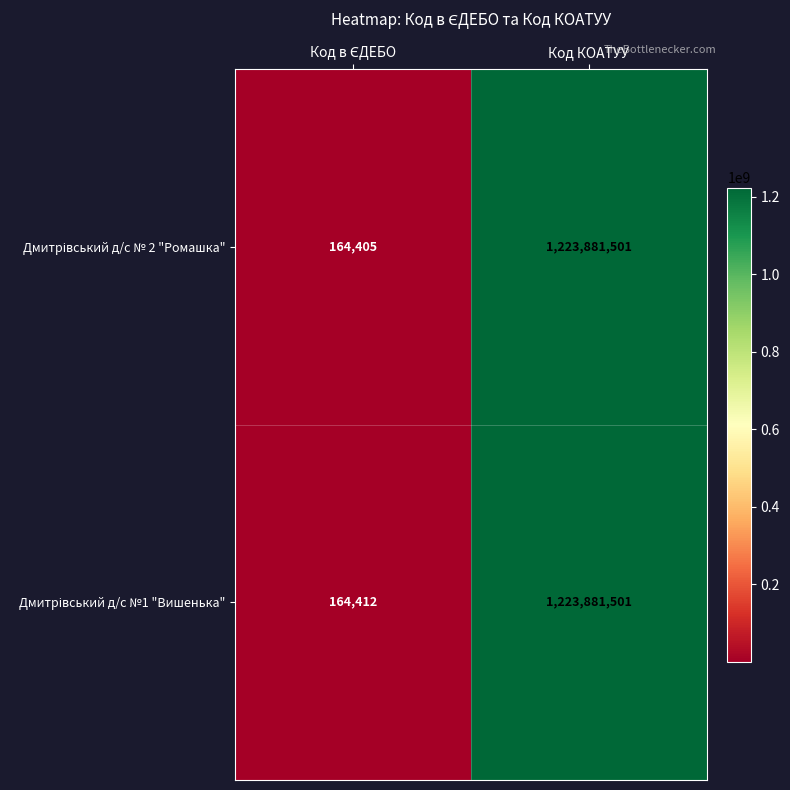

What is the total value across all series at Код КОАТУУ?

2447763002